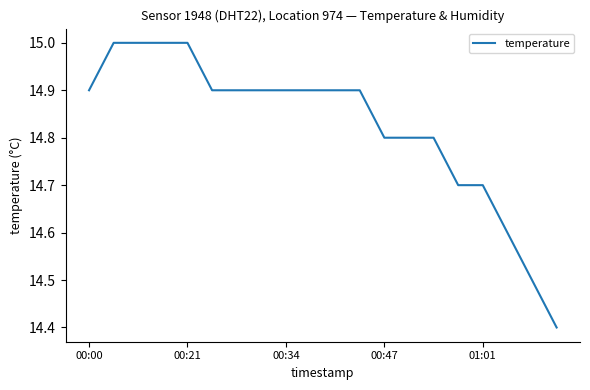

What is the maximum value shown in the chart?

15.0